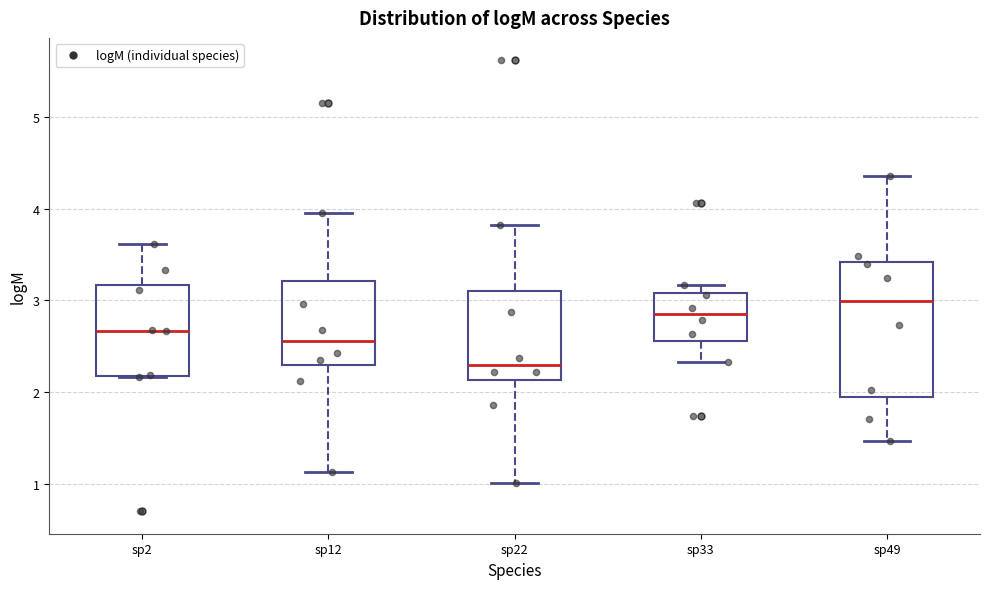

Which box has the highest median line?

sp49